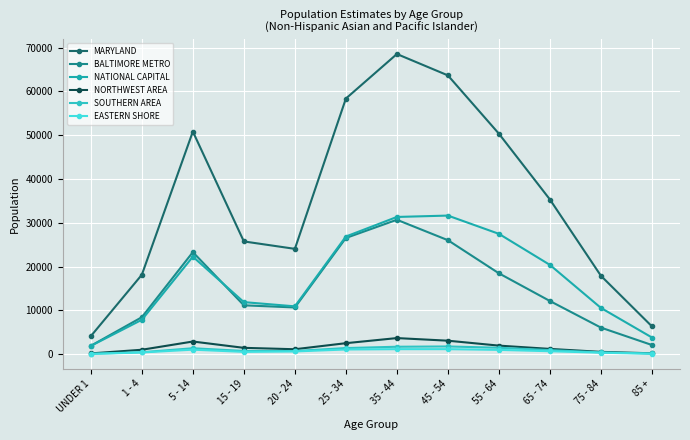

True or false: MARYLAND and NATIONAL CAPITAL cross at least once.

False